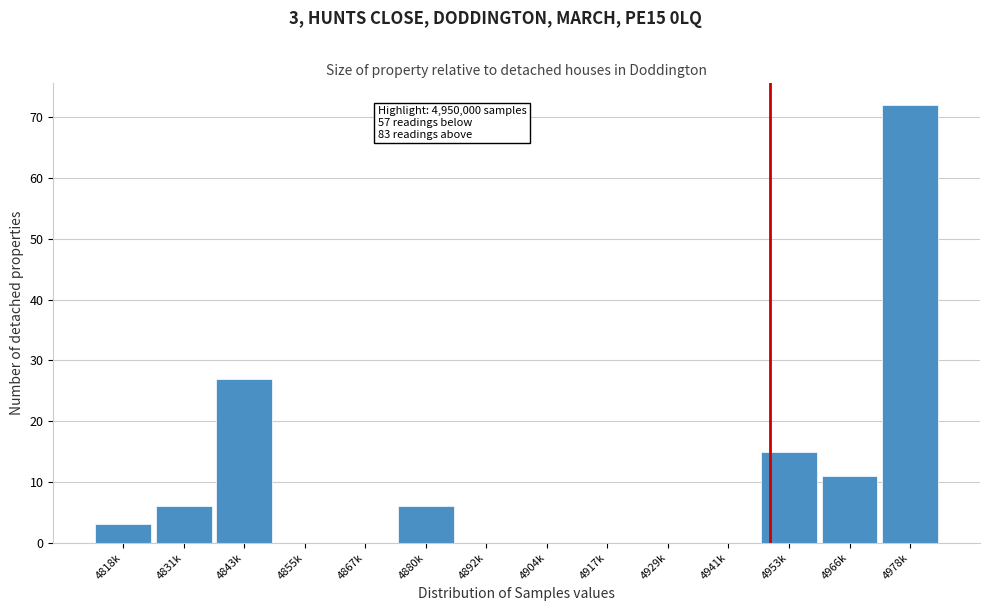

Reading left to right, what are all the values shown in this chart?

4818k=3	4831k=6	4843k=27	4855k=0	4867k=0	4880k=6	4892k=0	4904k=0	4917k=0	4929k=0	4941k=0	4953k=15	4966k=11	4978k=72